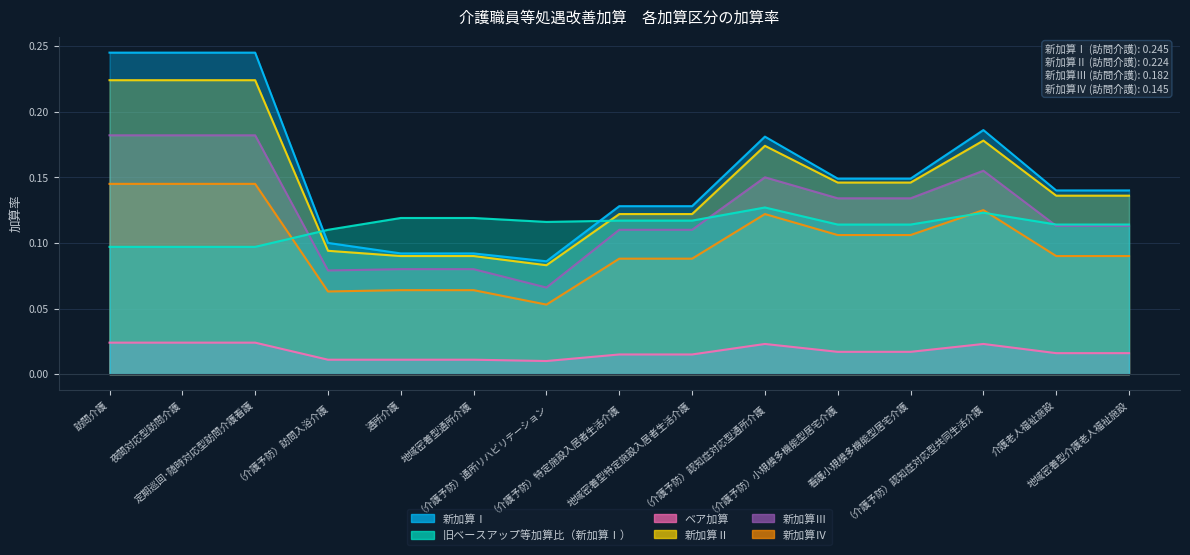

What is the difference between the second highest and second lowest values in the 新加算Ⅳ series?

0.1